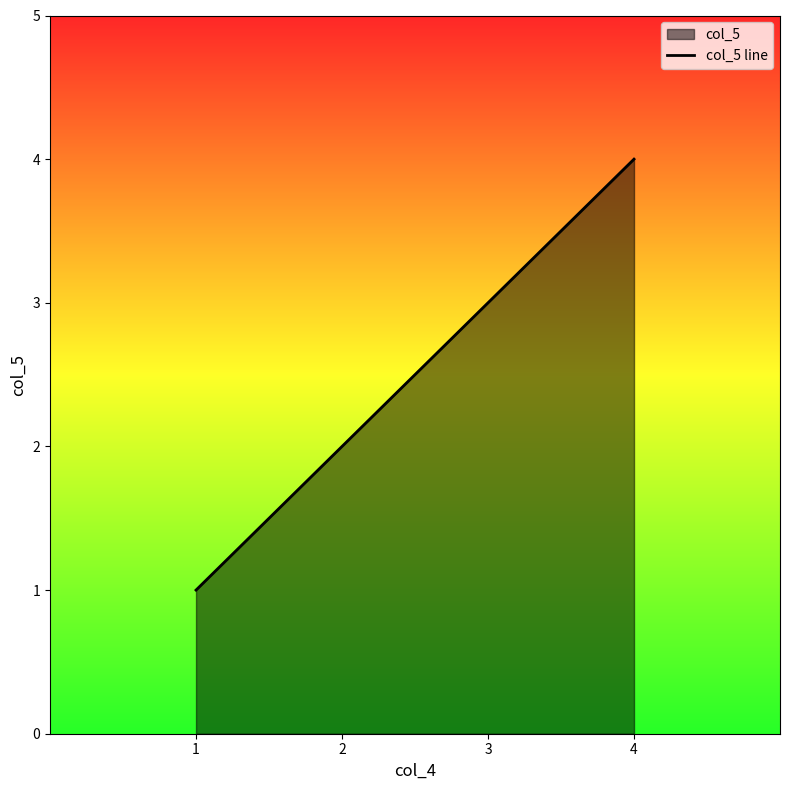

What is the value of the 4th point from the left?

4